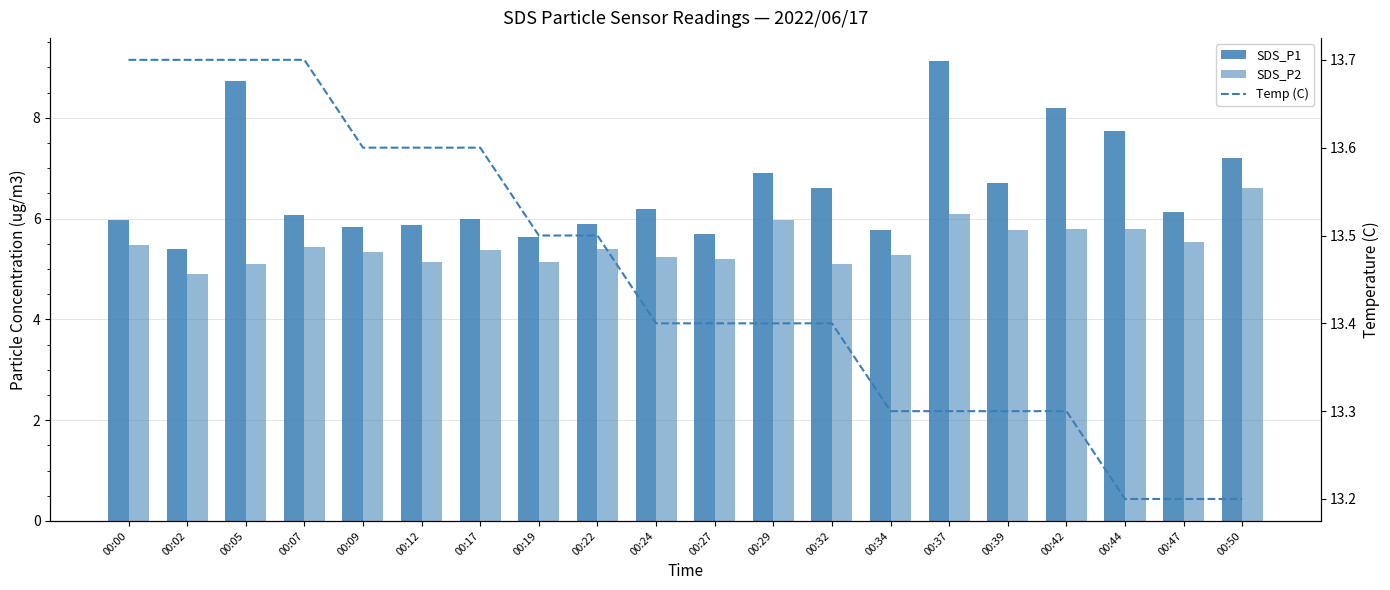

Which has a higher value, 00:39 or 00:44?

00:44